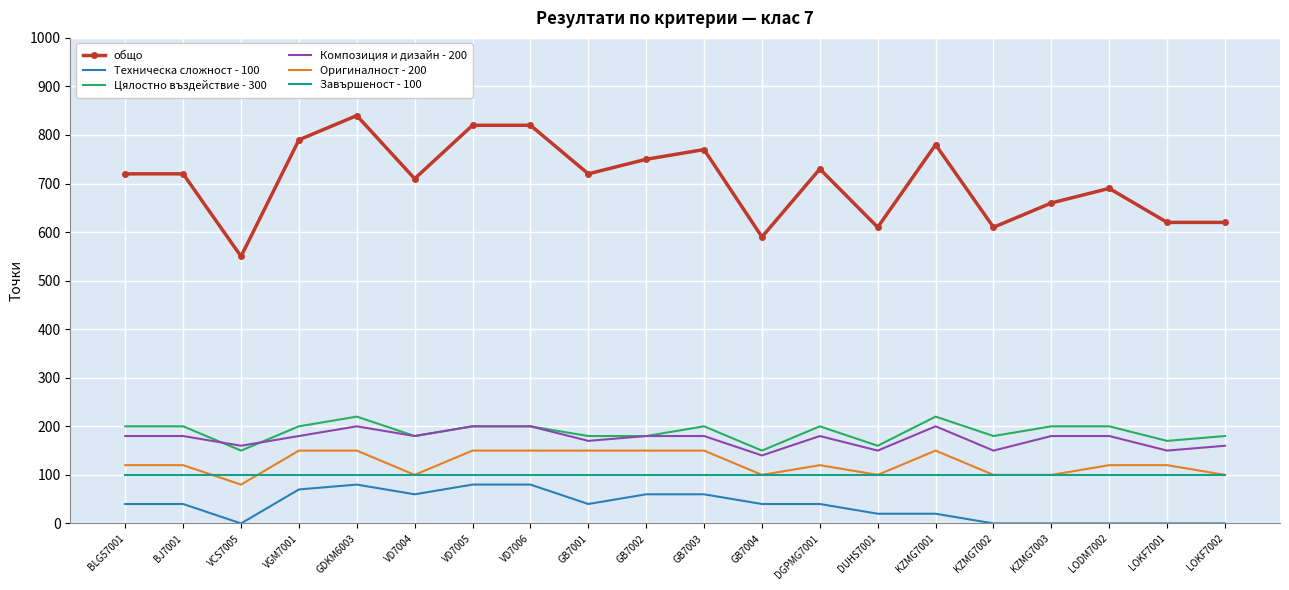

True or false: общо and Оригиналност - 200 intersect in this chart.

False